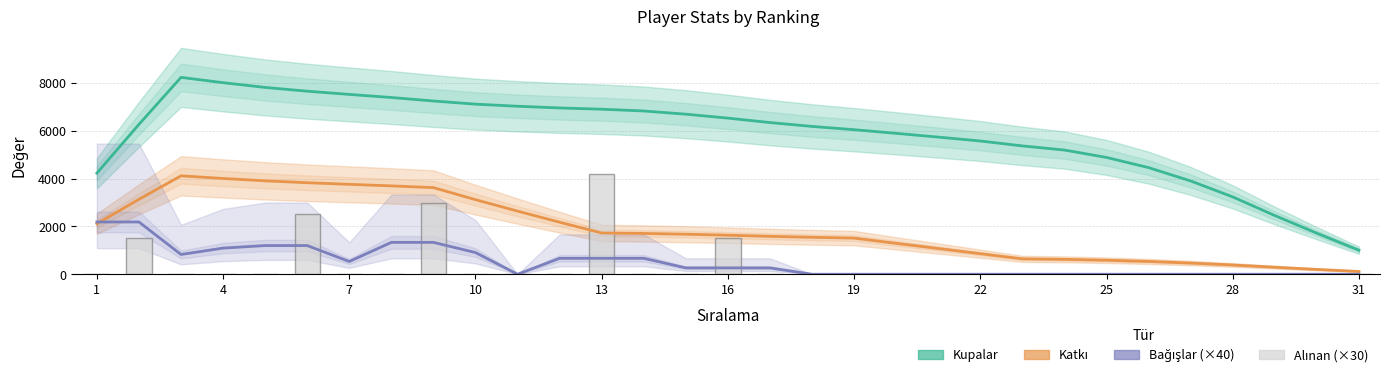

What is the difference between the maximum and minimum values in the Kupalar series?

7230.2